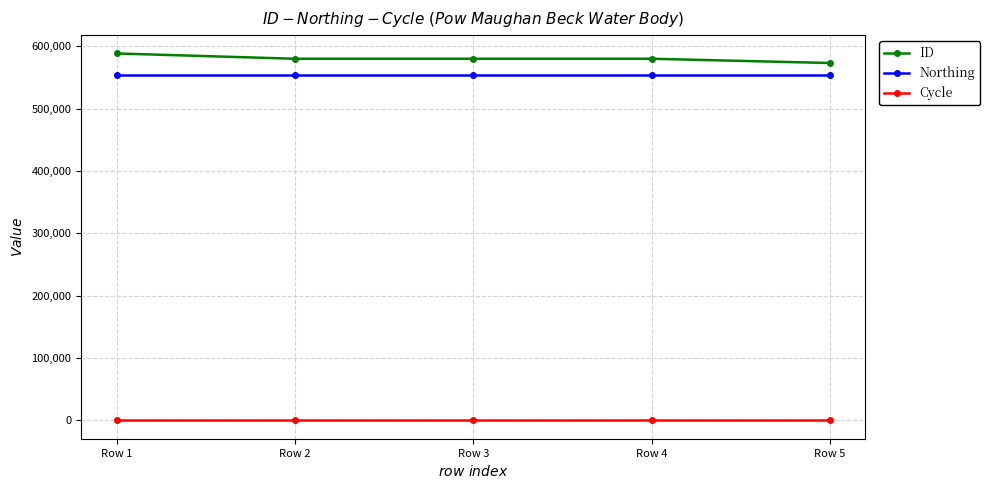

The value of ID at Row 4 is 579972. True or false?

True